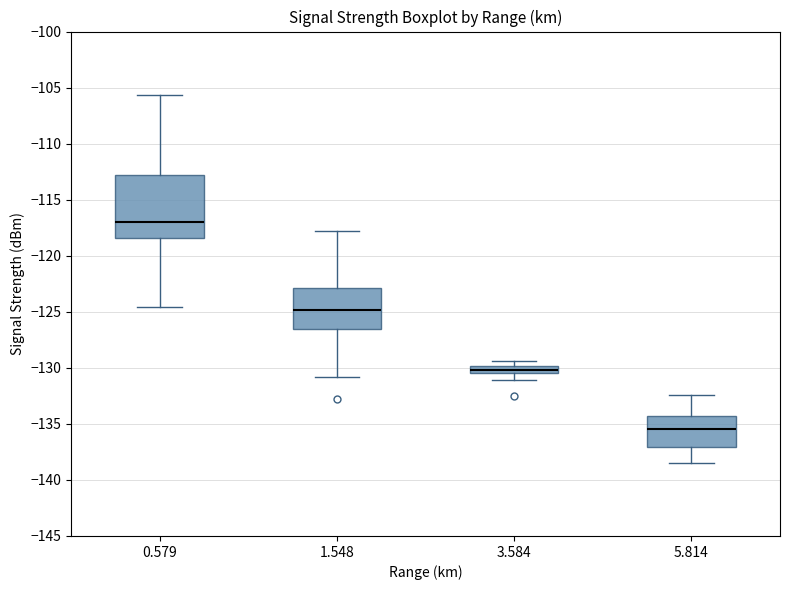

Which box is the tallest, from its lower edge to its upper edge?

0.579